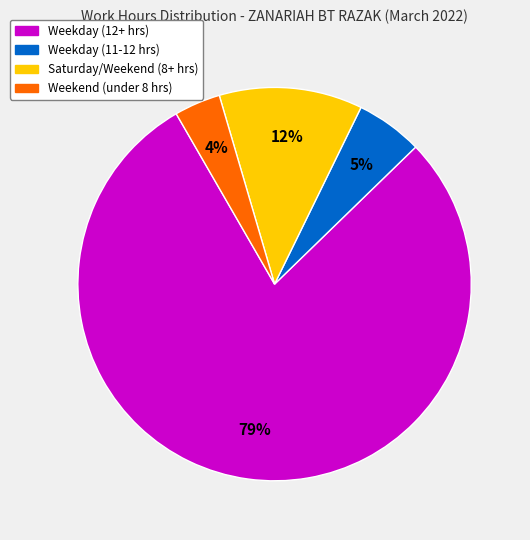

To the nearest percent, what is the difference between the largest and smallest slice percentages?

75%